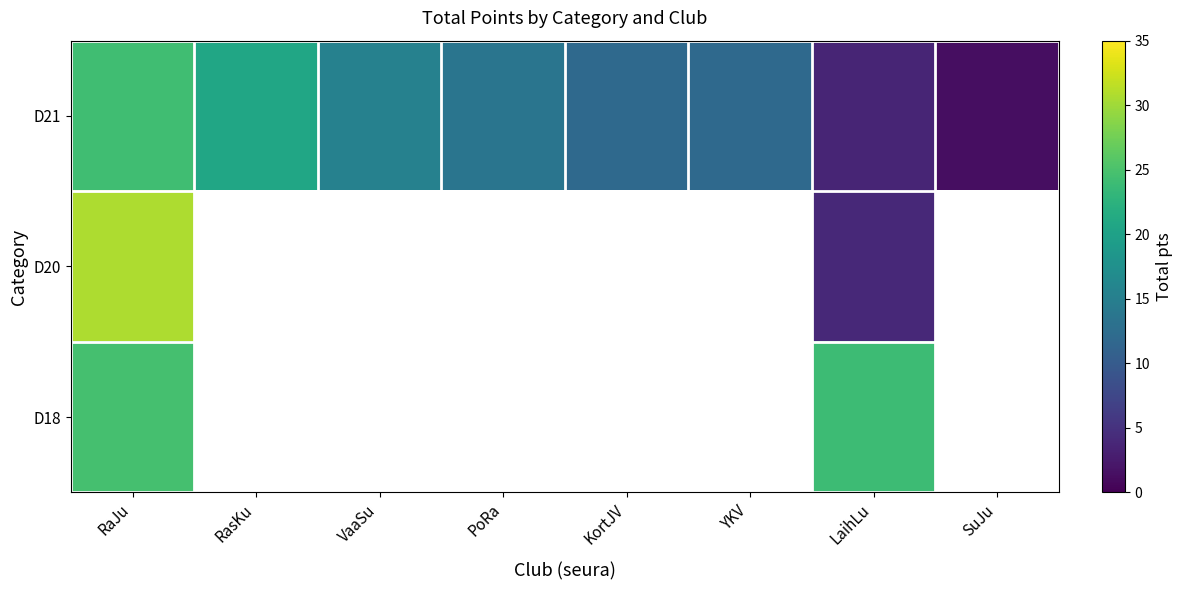

At which label is D20 closest to 17?

LaihLu